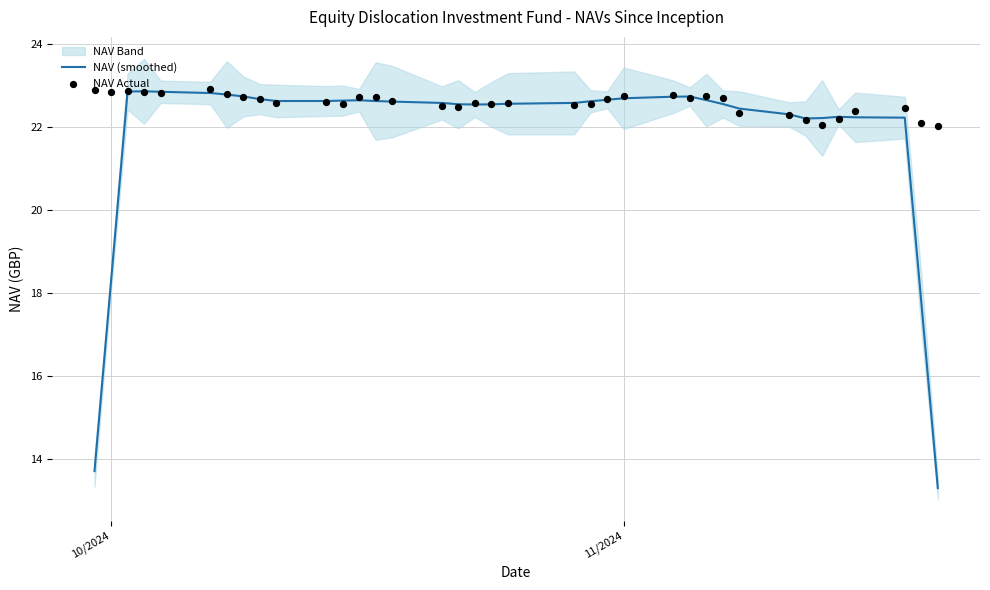

What is the highest value of the NAV (smoothed) series?

22.9